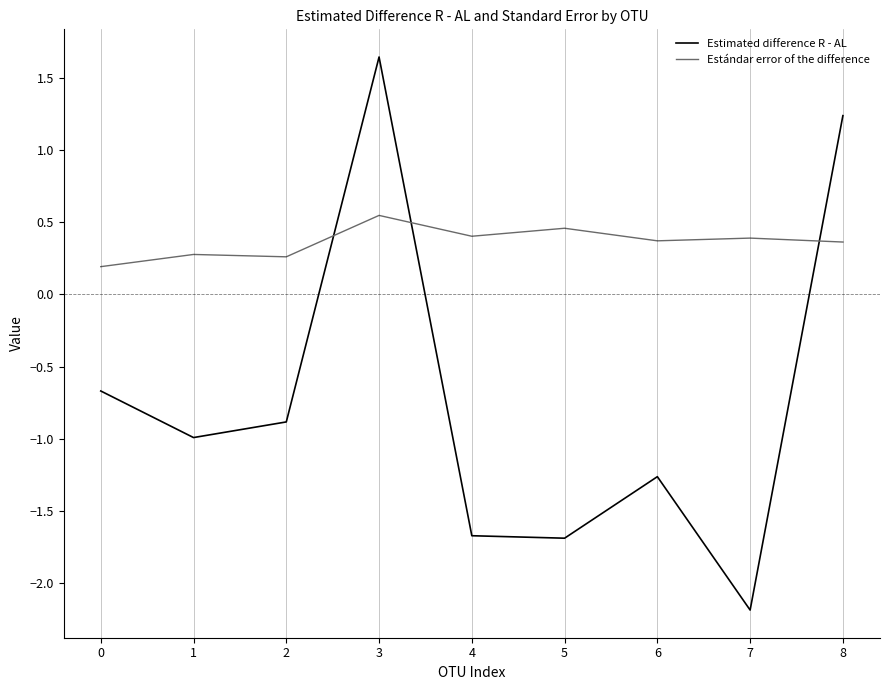

What is the difference between the maximum and minimum values in the Estándar error of the difference series?

0.4